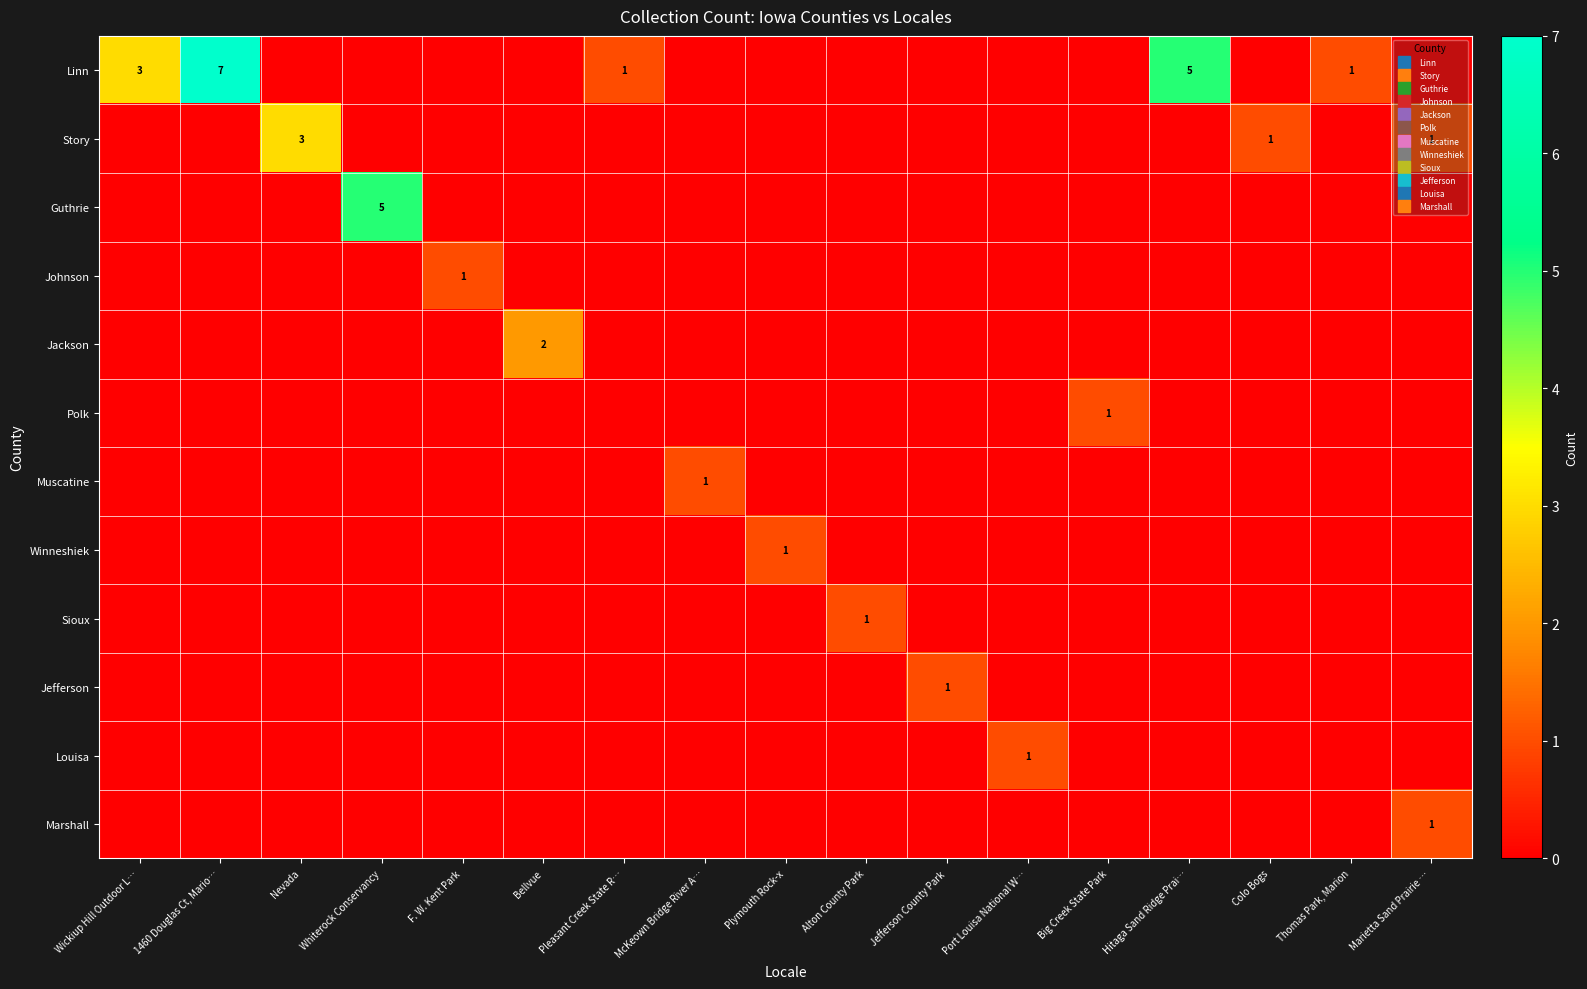

Rank the series by their maximum value, from lowest to highest.

Johnson, Polk, Muscatine, Winneshiek, Sioux, Jefferson, Louisa, Marshall, Jackson, Story, Guthrie, Linn